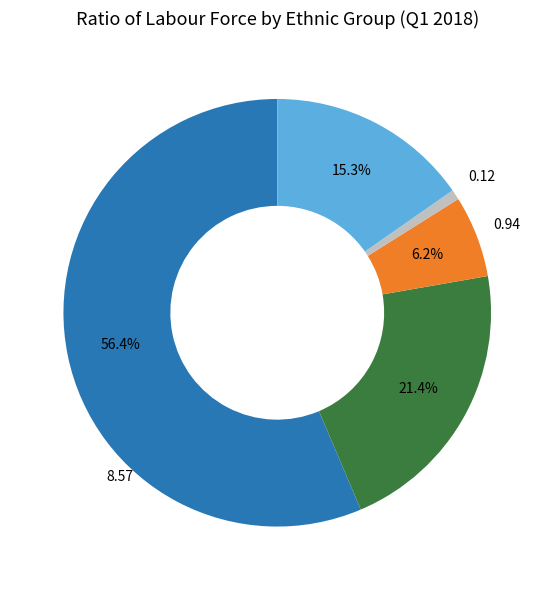

Is there a majority slice in this chart?

Yes